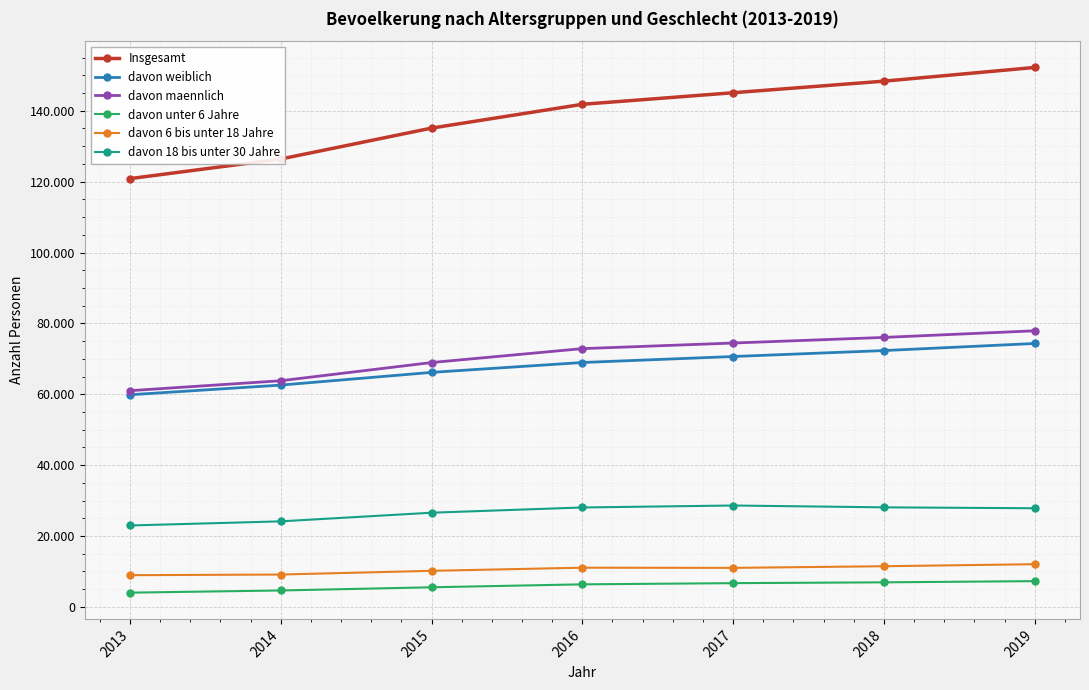

What are all the series names shown in the legend?

Insgesamt, davon weiblich, davon maennlich, davon unter 6 Jahre, davon 6 bis unter 18 Jahre, davon 18 bis unter 30 Jahre